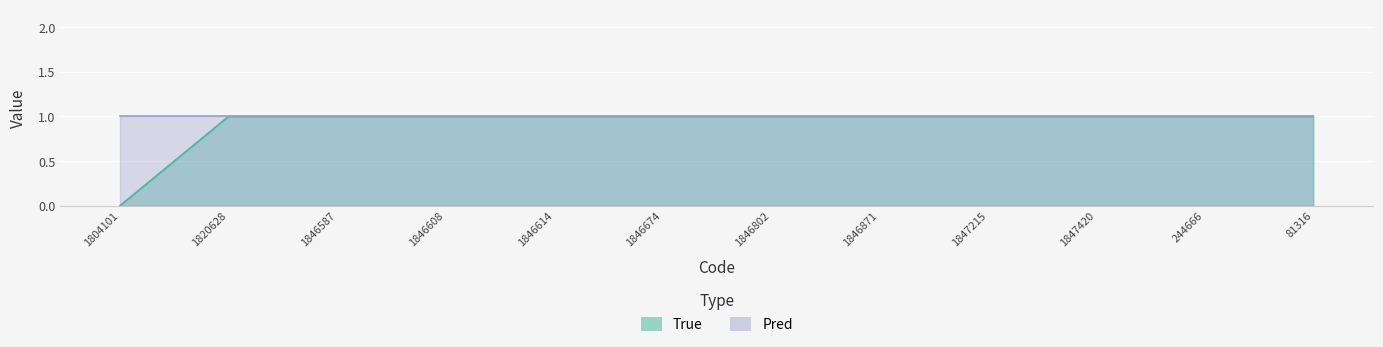

What is the sum of all values?

11